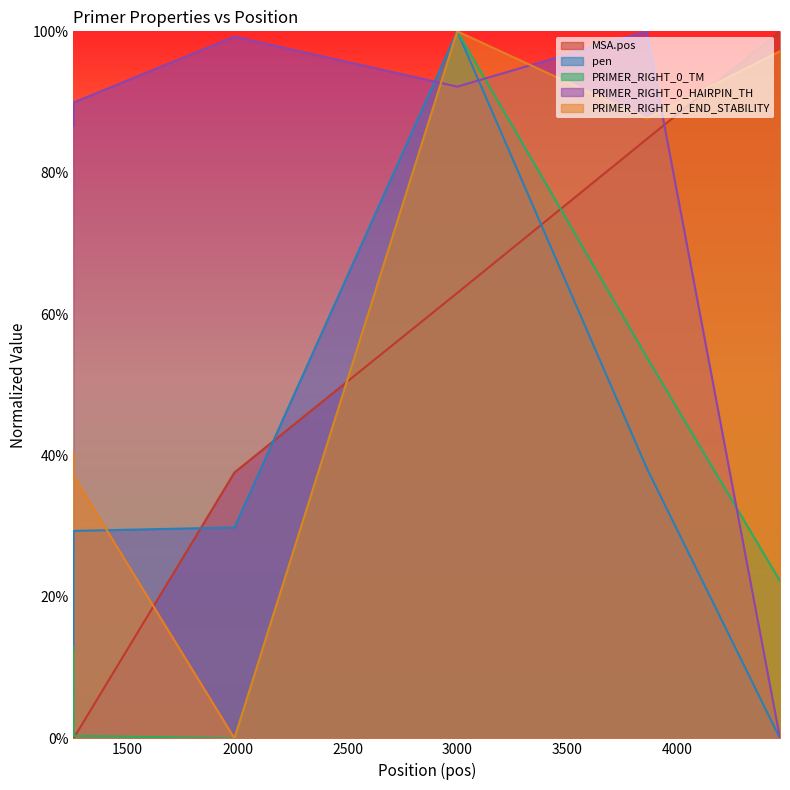

At which category is the sum across all series the highest?

2999